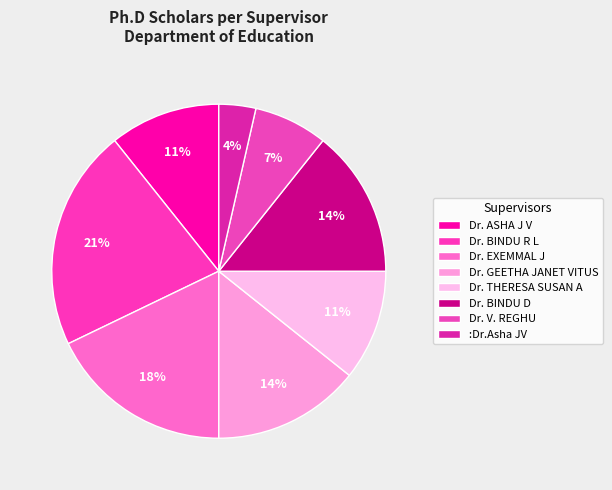

Is there a majority slice in this chart?

No